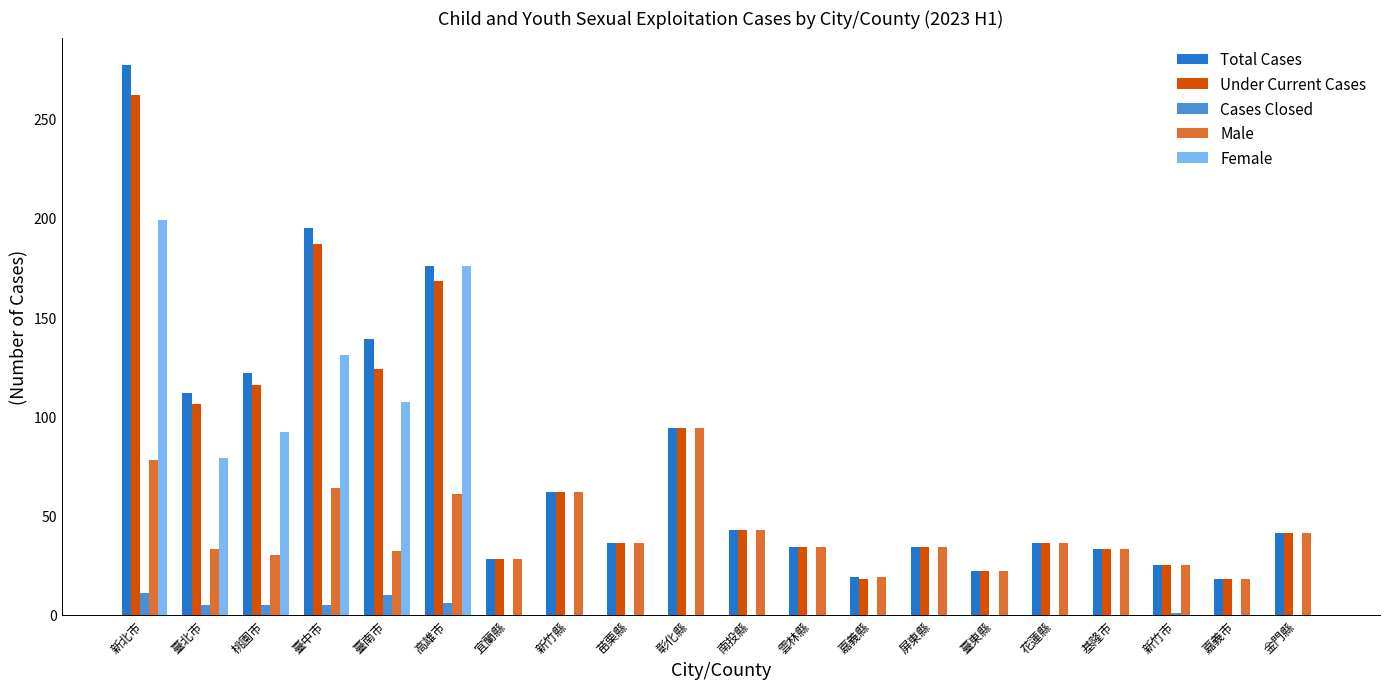

True or false: Female has a value of 72 at 基隆市.

False